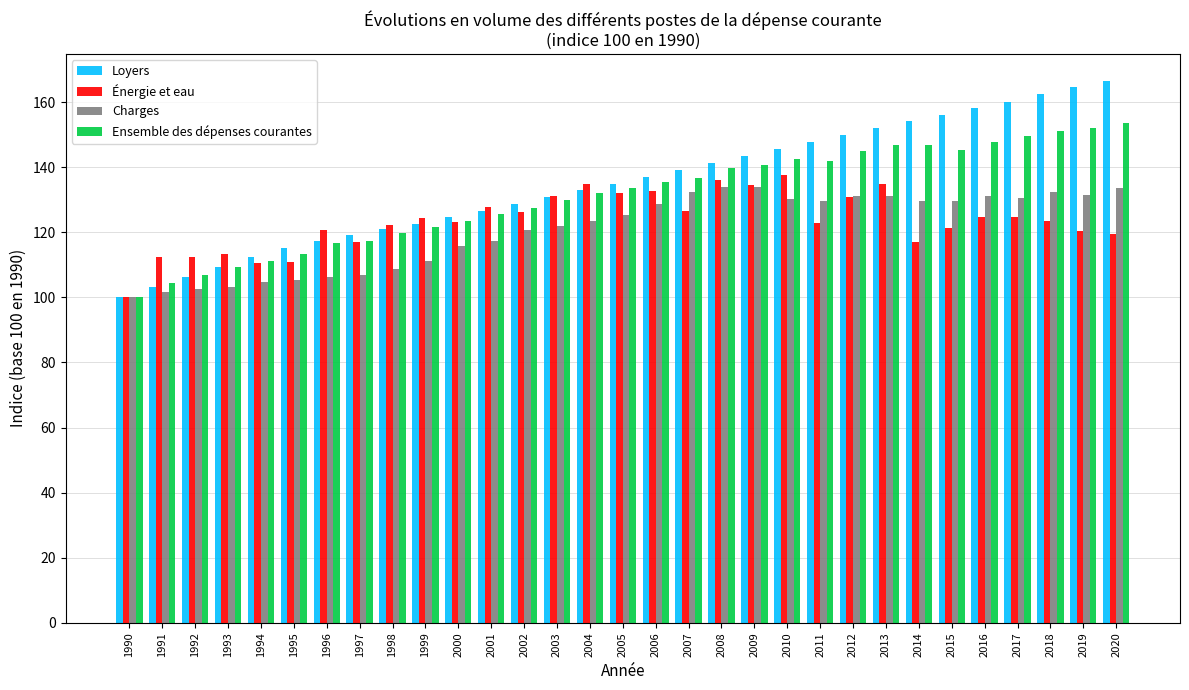

Is it true that Ensemble des dépenses courantes equals 121.5 at 1999?

True